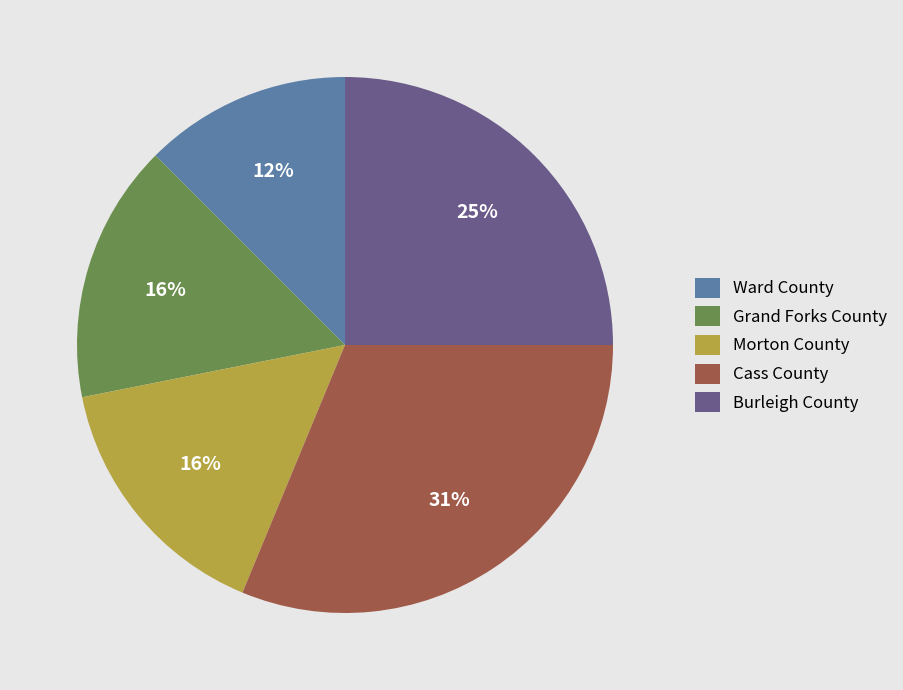

Is it true that Morton County is 16% of the pie?

True